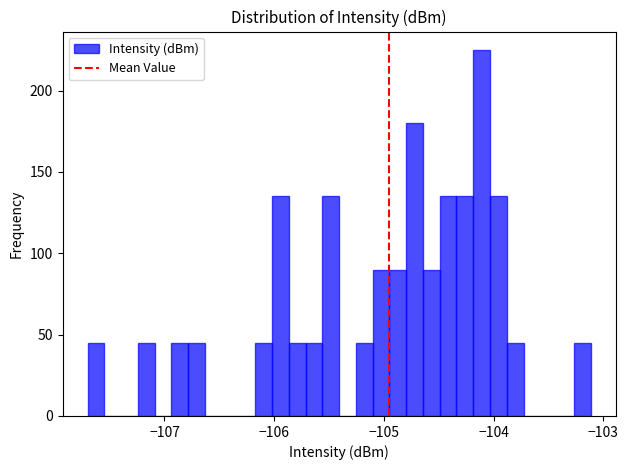

Around what value on the x-axis is the tallest bar? Give the approximate position of its centre, as read against the axis.

-104.1